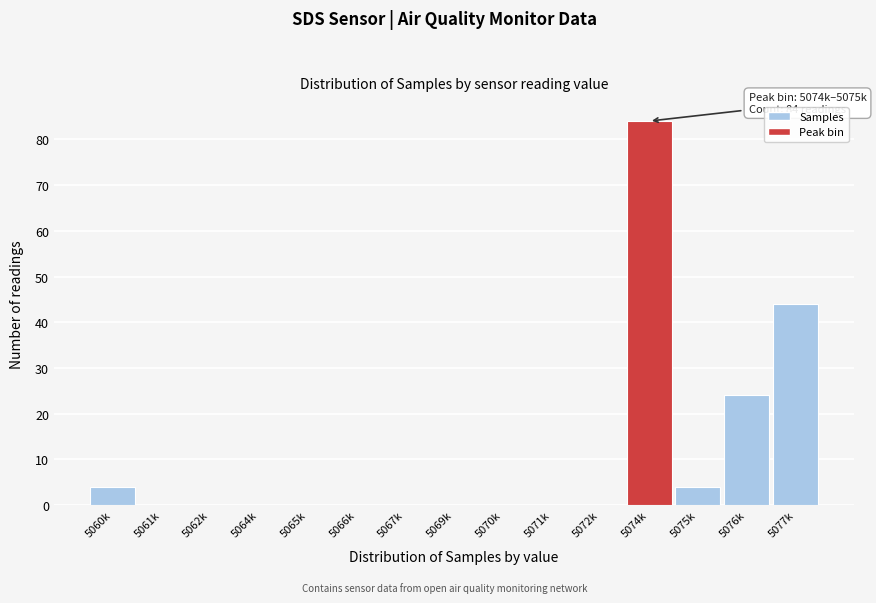

Is it true that the value at 5071k is 0?

True